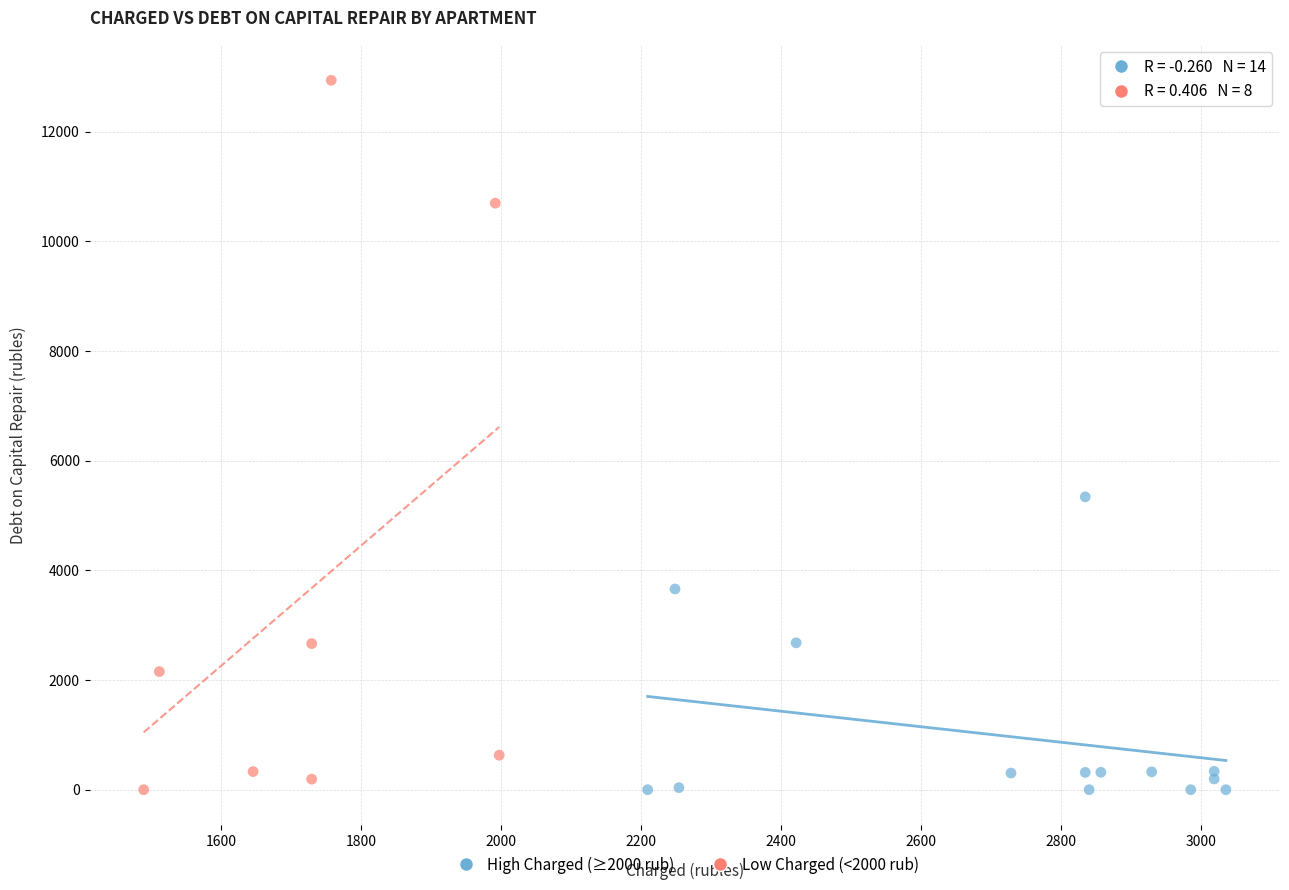

Which series reaches the maximum Y coordinate?

Low Charged (<2000 rub)